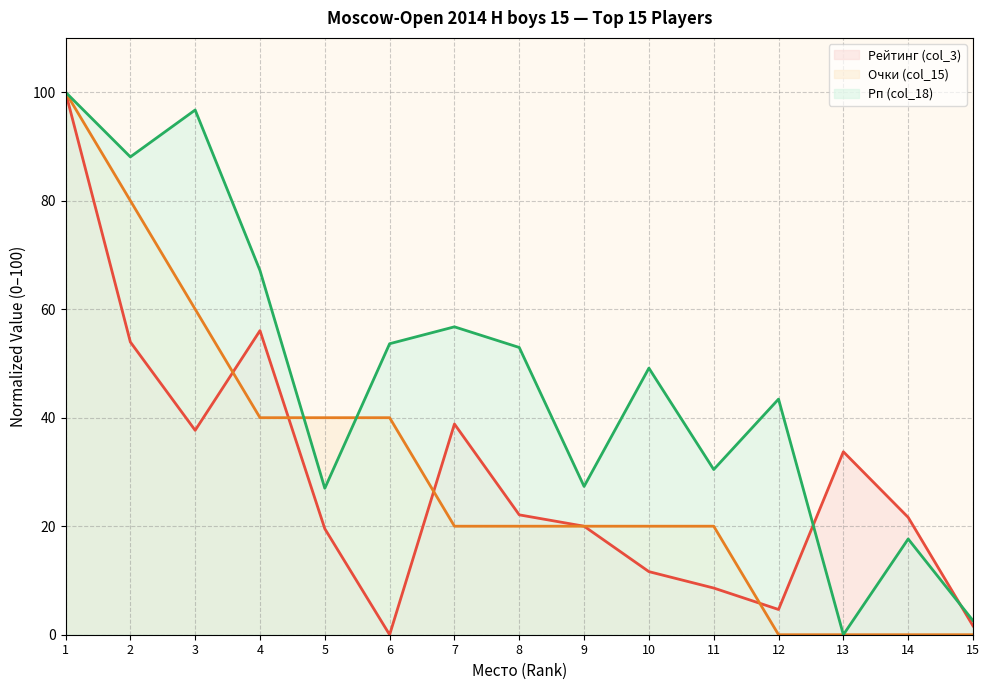

Reading left to right, transcribe all the data shown in this chart.

Рейтинг (col_3): 1=100.0	2=54.0	3=37.7	4=56.0	5=19.5	6=0.0	7=38.8	8=22.1	9=20.0	10=11.6	11=8.6	12=4.7	13=33.7	14=21.6	15=1.6
Очки (col_15): 1=100.0	2=80.0	3=60.0	4=40.0	5=40.0	6=40.0	7=20.0	8=20.0	9=20.0	10=20.0	11=20.0	12=0.0	13=0.0	14=0.0	15=0.0
Рп (col_18): 1=100.0	2=88.1	3=96.7	4=67.1	5=27.0	6=53.6	7=56.7	8=52.9	9=27.3	10=49.1	11=30.4	12=43.4	13=0.0	14=17.6	15=2.6